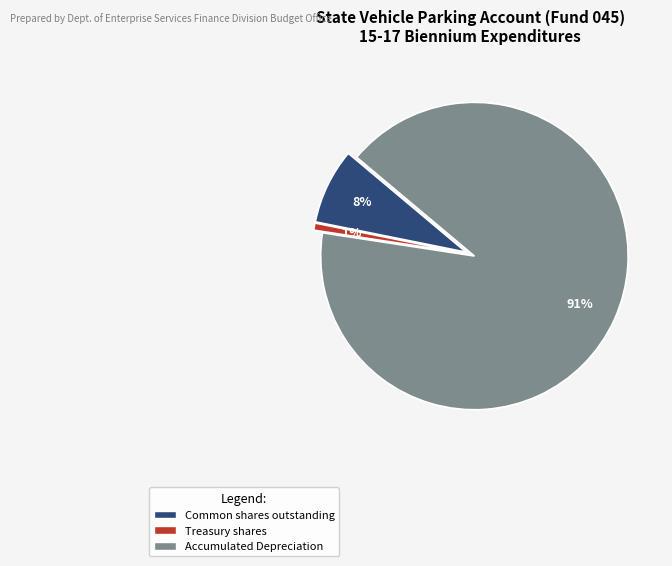

Which has a higher value, Treasury shares or Common shares outstanding?

Common shares outstanding